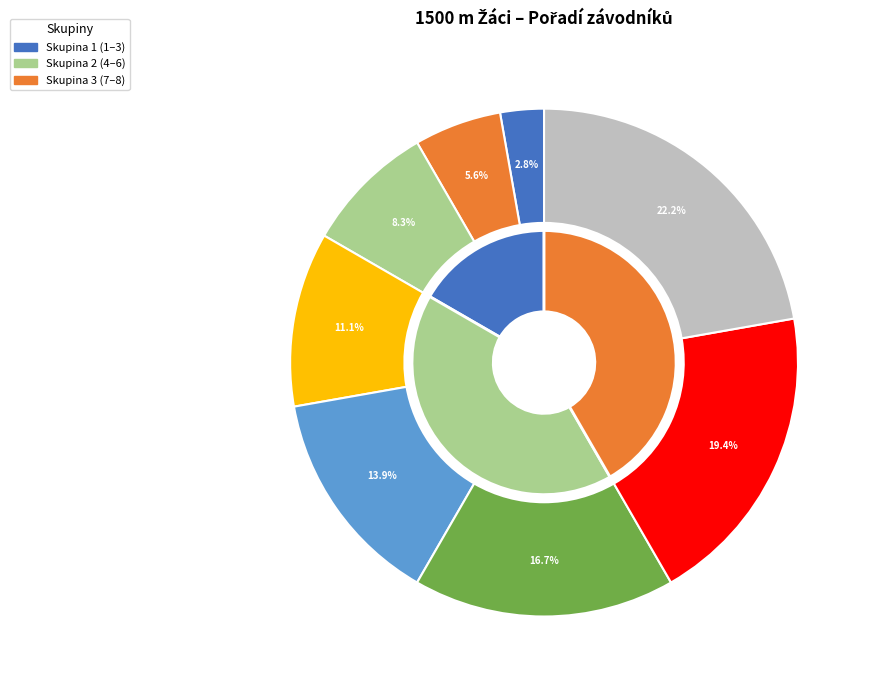

Is it true that Pavelek Jiří is 9% of the pie?

False